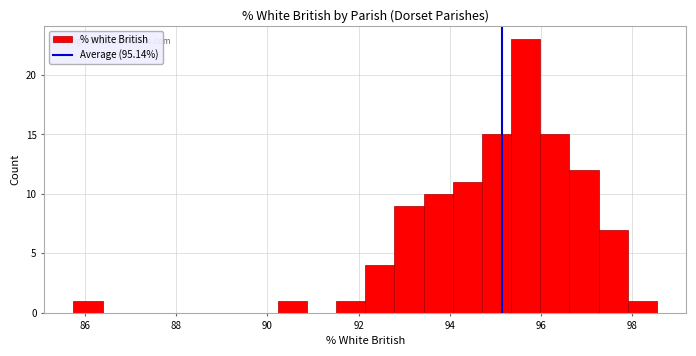

Around what value on the x-axis is the tallest bar? Give the approximate position of its centre, as read against the axis.

95.6